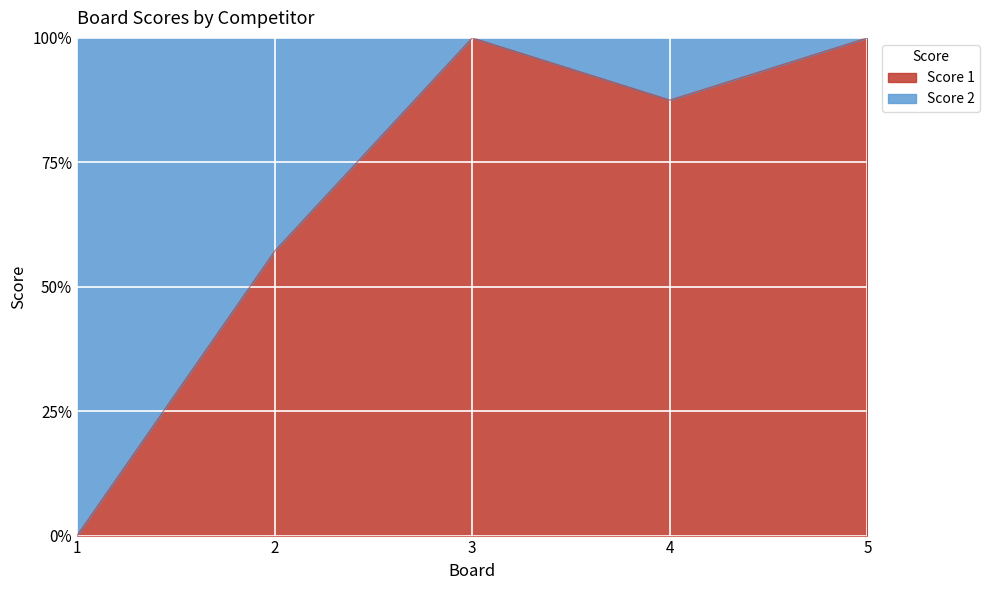

Does the chart display data point markers on the line(s)?

No